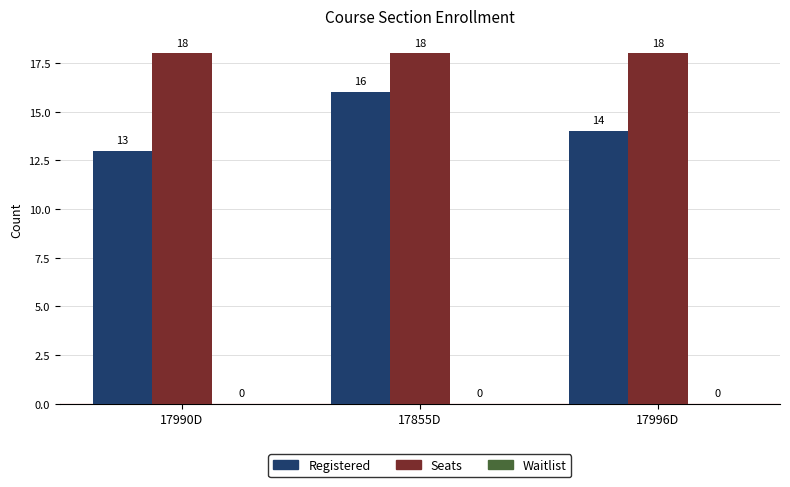

What is the sum of all Seats values?

54